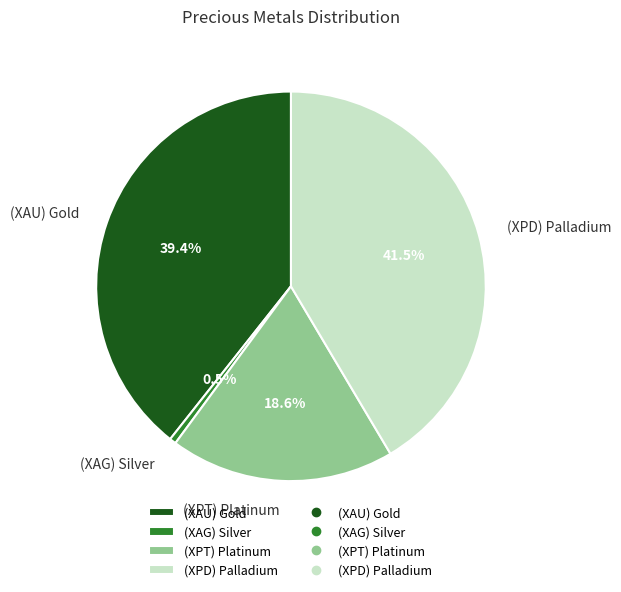

Is it true that (XAU) Gold is 34% of the pie?

False